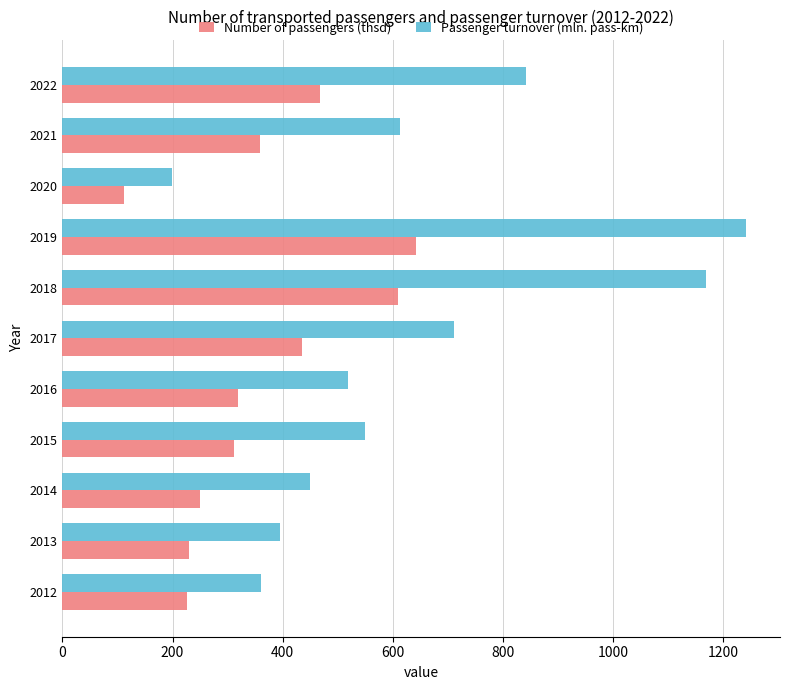

Which series has the largest total across all categories?

Passenger turnover (mln. pass-km)